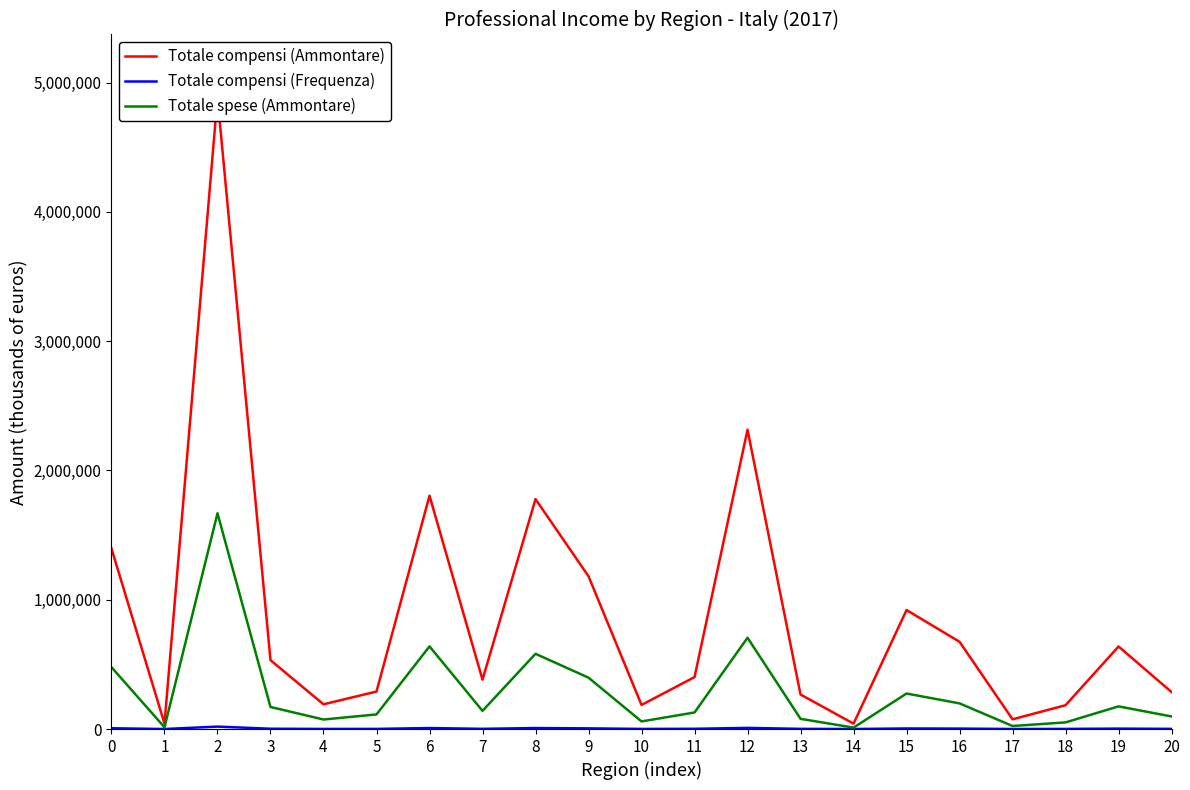

Does the chart have visible grid lines?

No